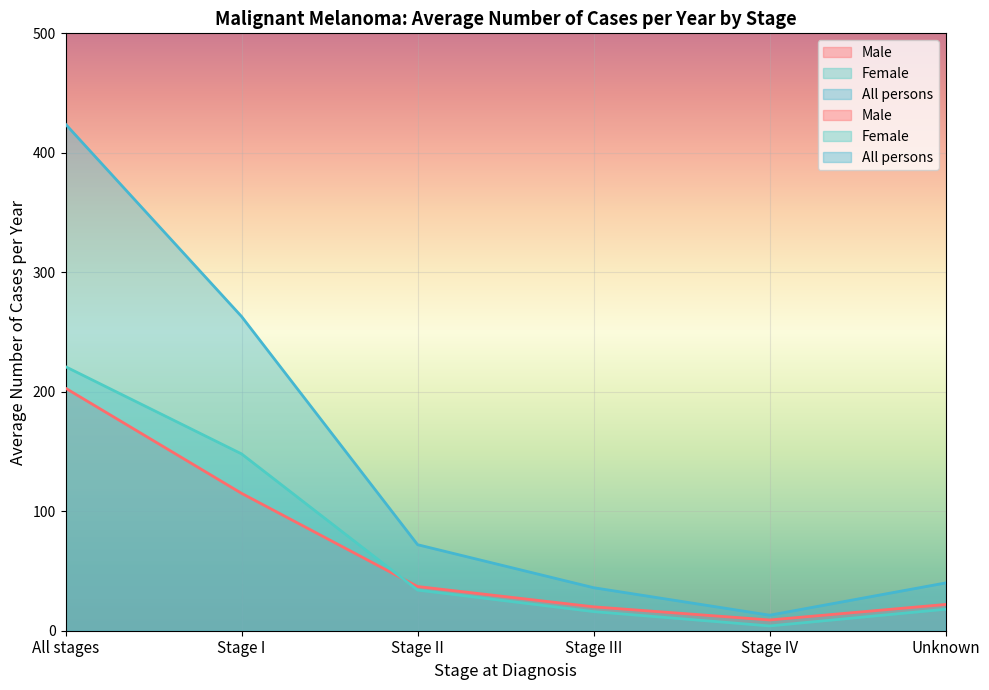

What position from the left is Stage I?

2